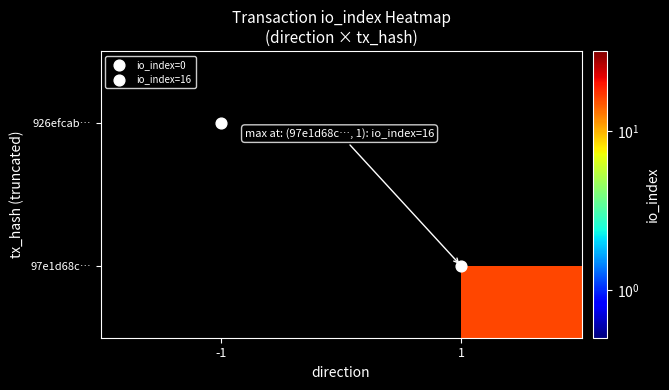

Between -1 and 1, which is larger?

1